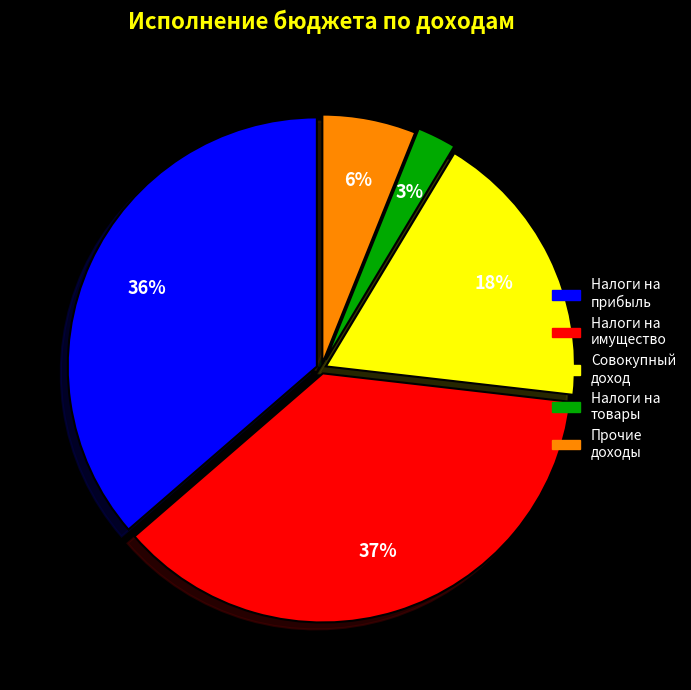

Is there a majority slice in this chart?

No